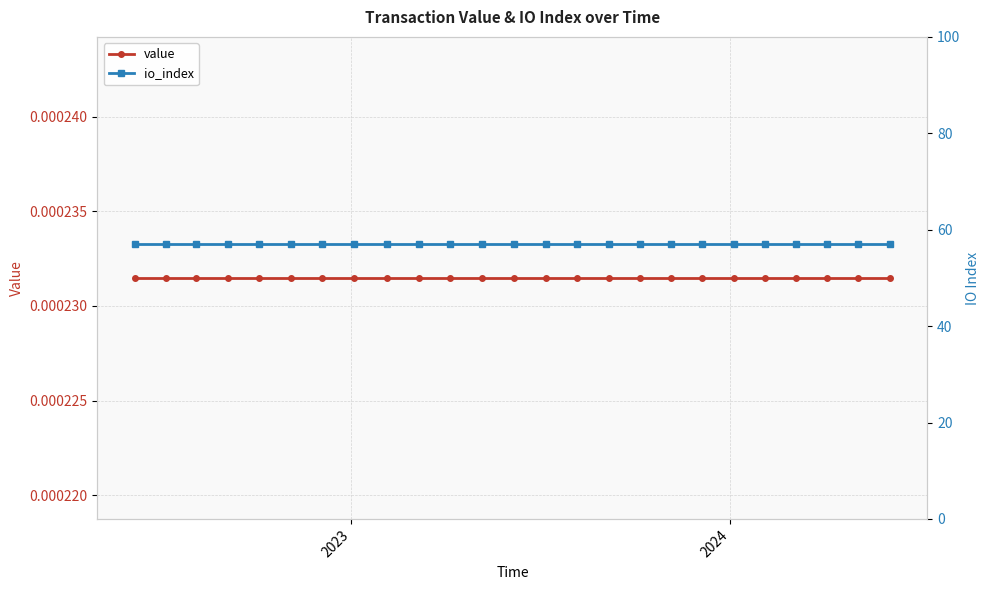

True or false: value and io_index cross at least once.

False